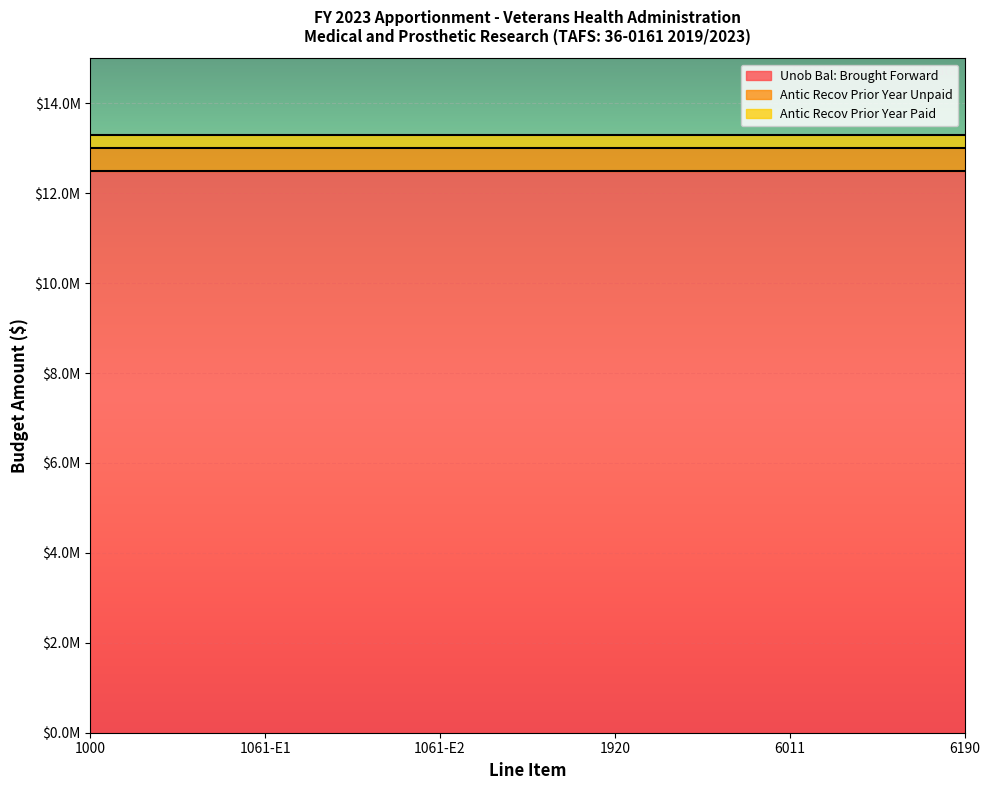

What are all the series names shown in the legend?

Unob Bal: Brought Forward, Antic Recov Prior Year Unpaid, Antic Recov Prior Year Paid